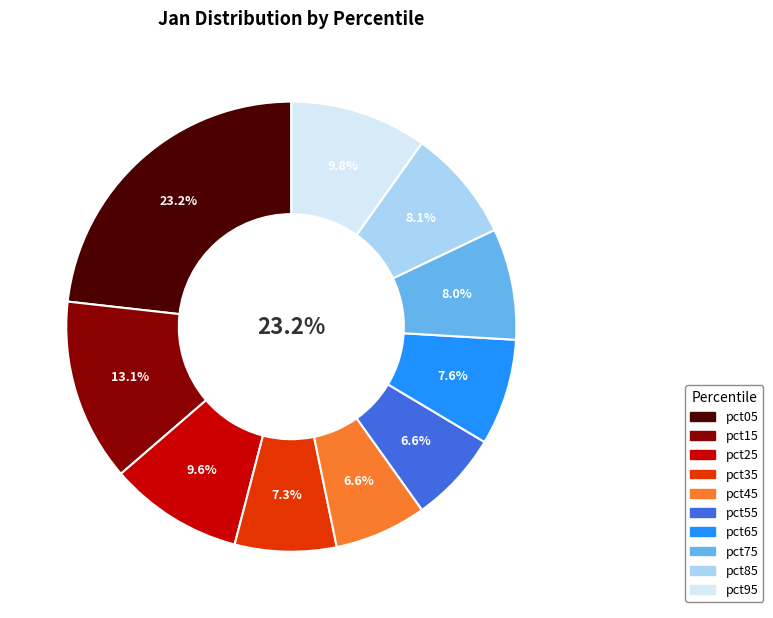

To the nearest percent, what is the difference between the pct15 and pct65 slice percentages?

5%